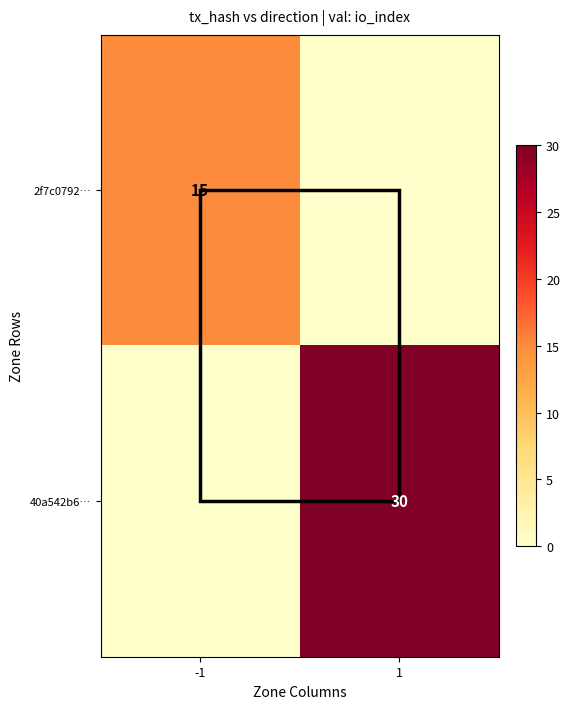

What is the total value across all series at 1?

30